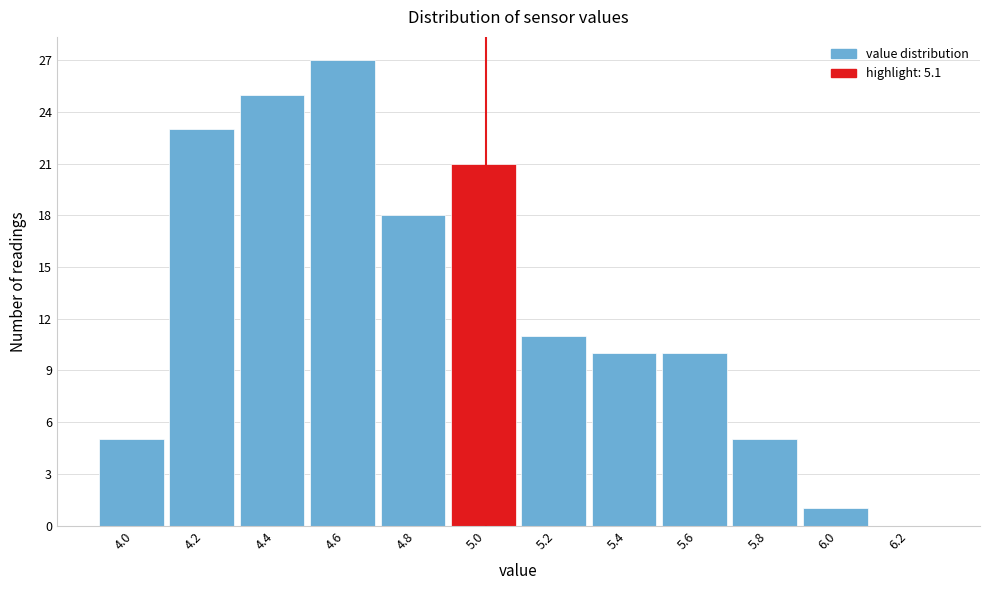

Reading right to left, transcribe all the data shown in this chart.

6.2=0	6.0=1	5.8=5	5.6=10	5.4=10	5.2=11	5.0=21	4.8=18	4.6=27	4.4=25	4.2=23	4.0=5